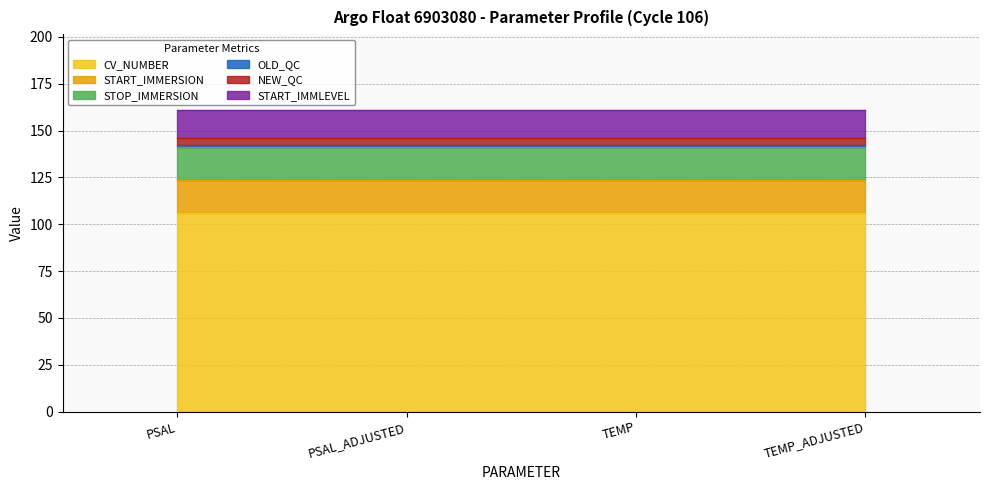

The NEW_QC series shows 6.0 at TEMP_ADJUSTED. True or false?

False